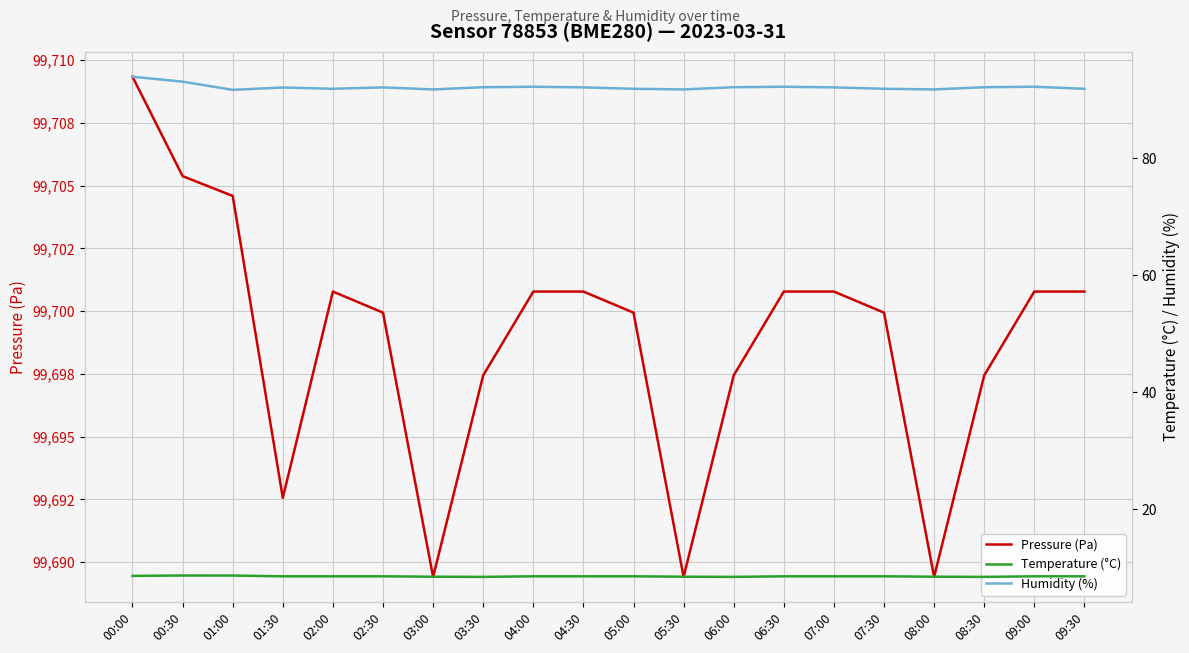

Which label corresponds to the smallest value in the chart?

03:30